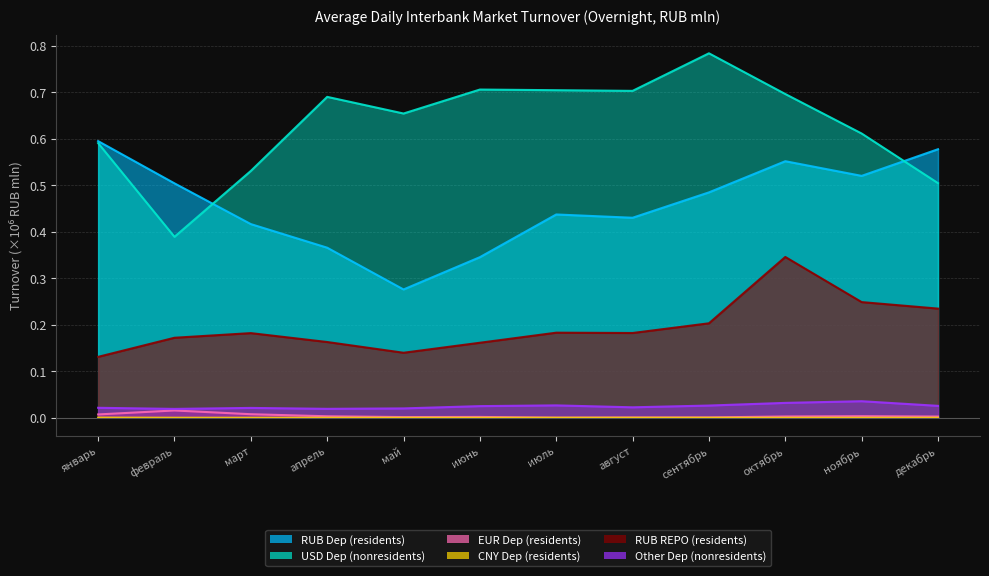

What is the difference between the highest and lowest values at июнь?

0.7